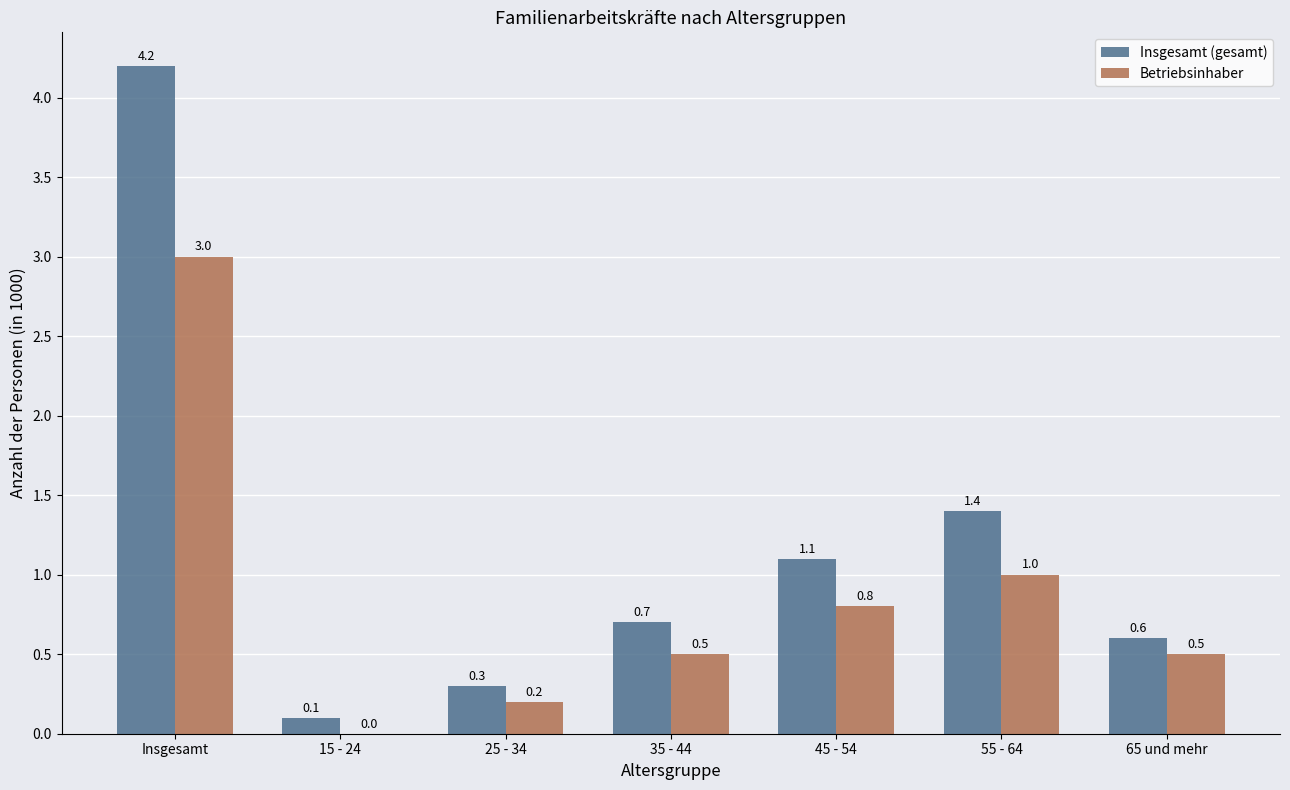

Between Insgesamt and 15 - 24, which series saw the biggest shift?

Insgesamt (gesamt)